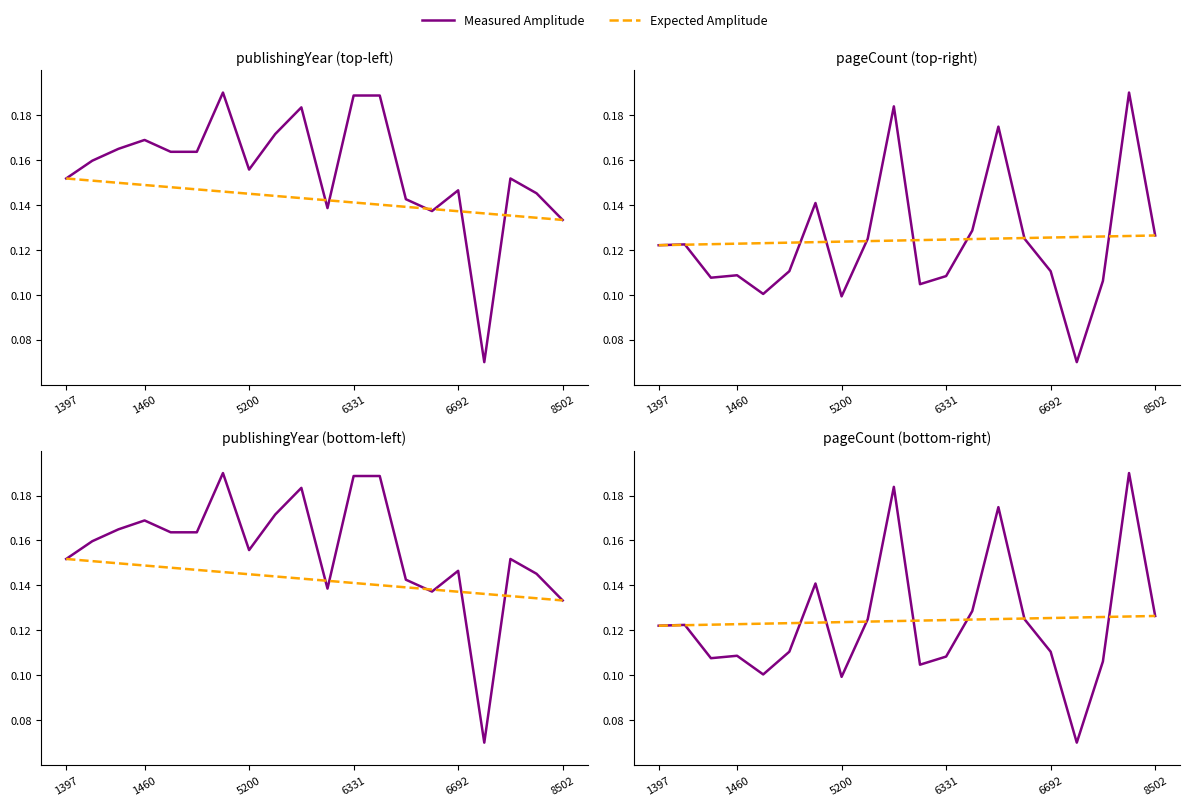

At which label does Expected Amplitude reach its minimum?

1397